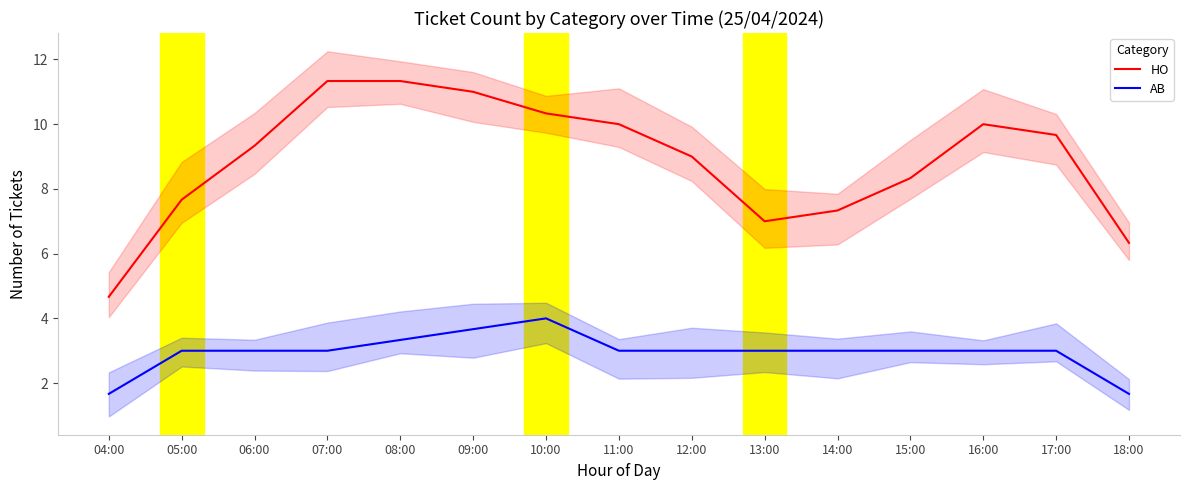

Which category has the highest value across all series?

07:00